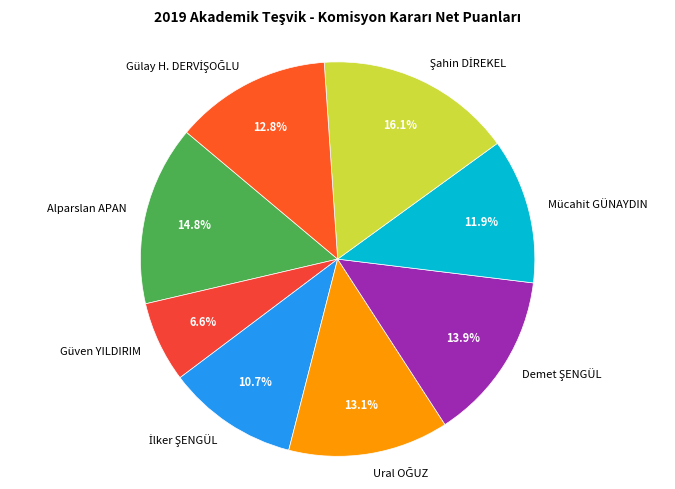

How many segments does this pie chart have?

8